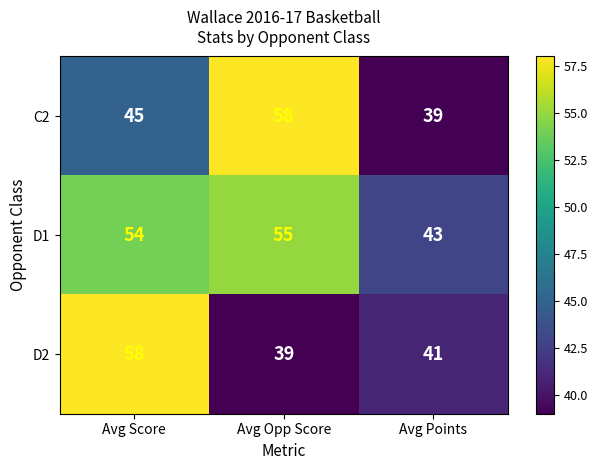

Where is D2 nearest to the value 48?

Avg Points